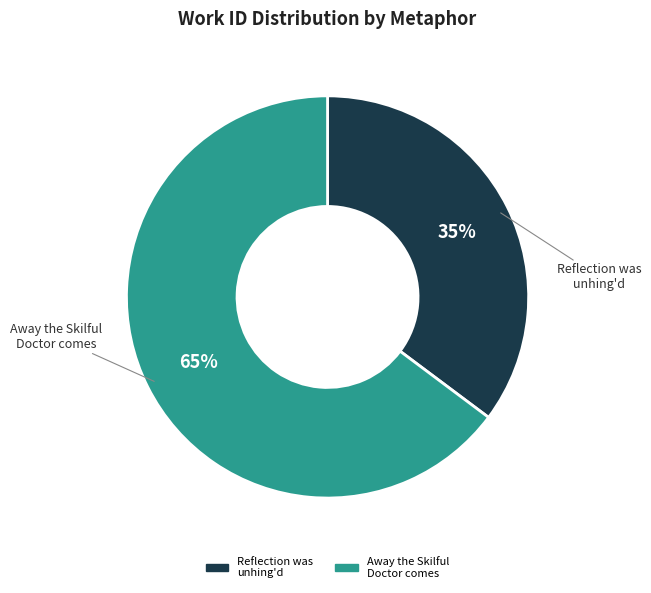

To the nearest percent, what is the combined percentage of Reflection was unhing'd and Away the Skilful Doctor comes?

100%